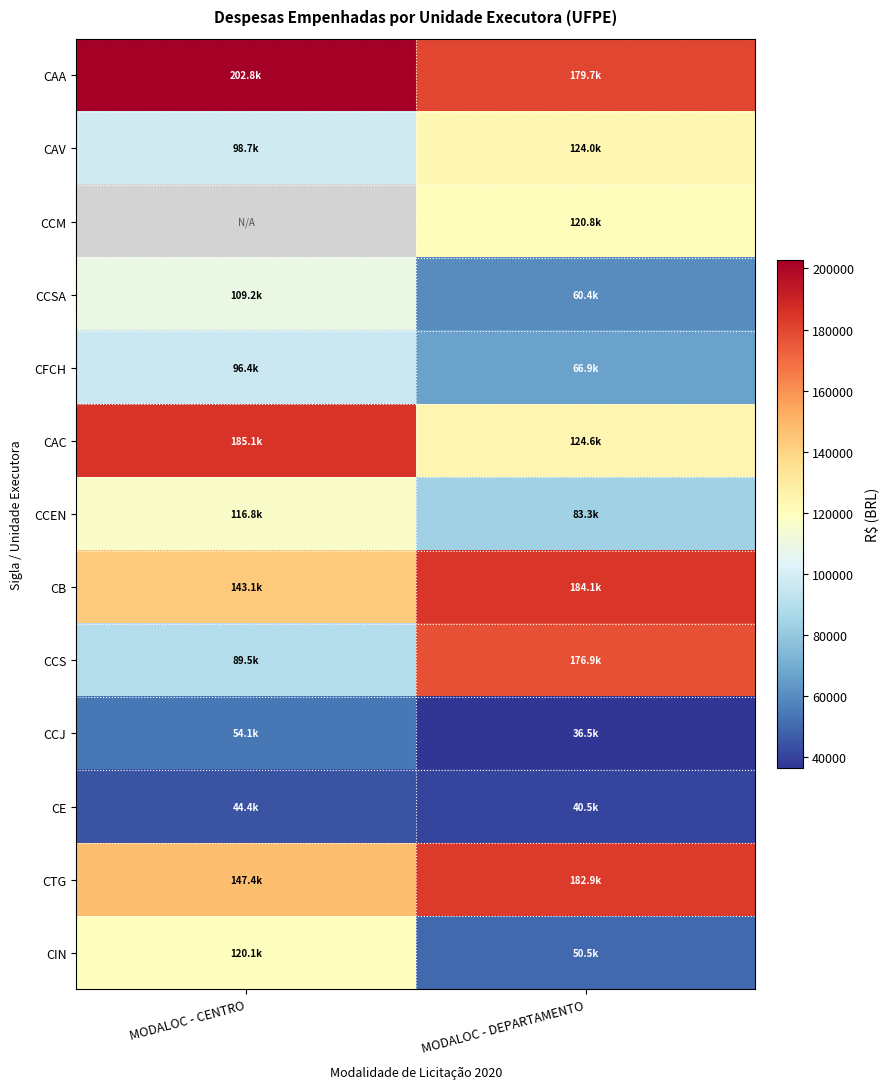

Which series has the widest spread of values?

CCS